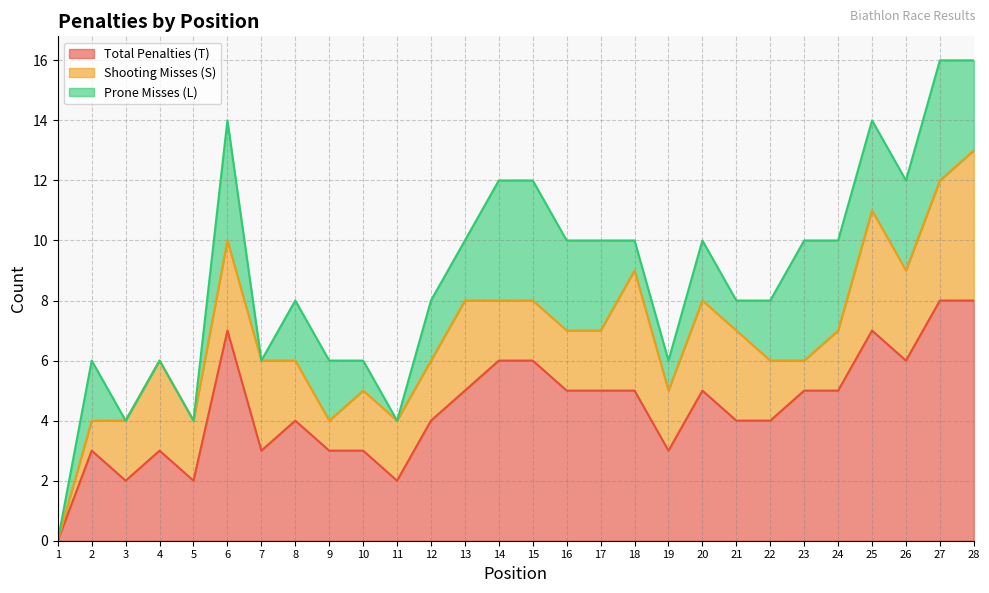

Which label corresponds to the smallest value in the chart?

1